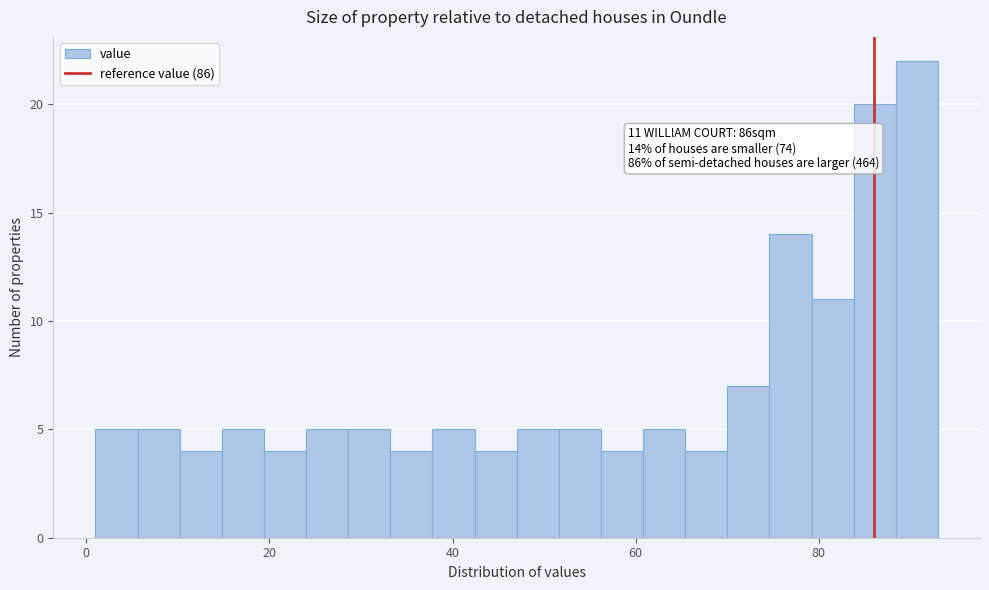

Around what value on the x-axis is the tallest bar? Give the approximate position of its centre, as read against the axis.

90